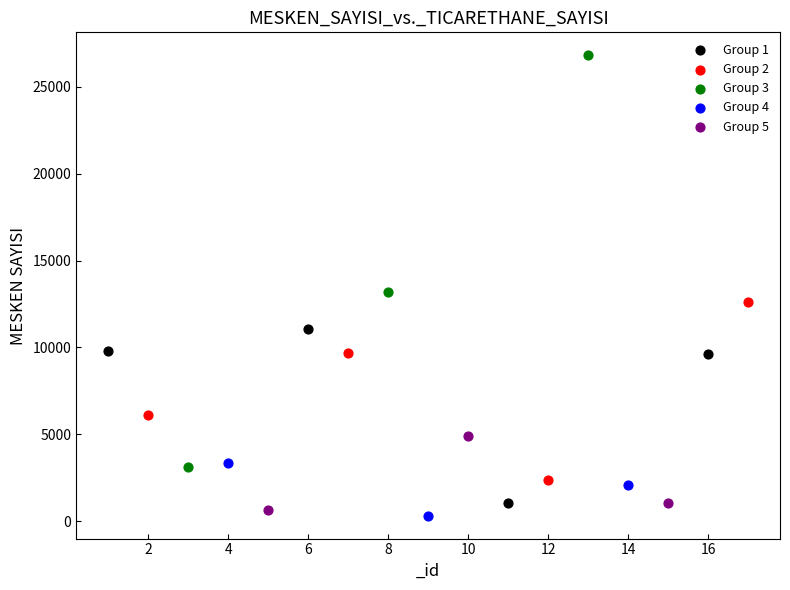

Which series contains the highest Y value?

Group 3